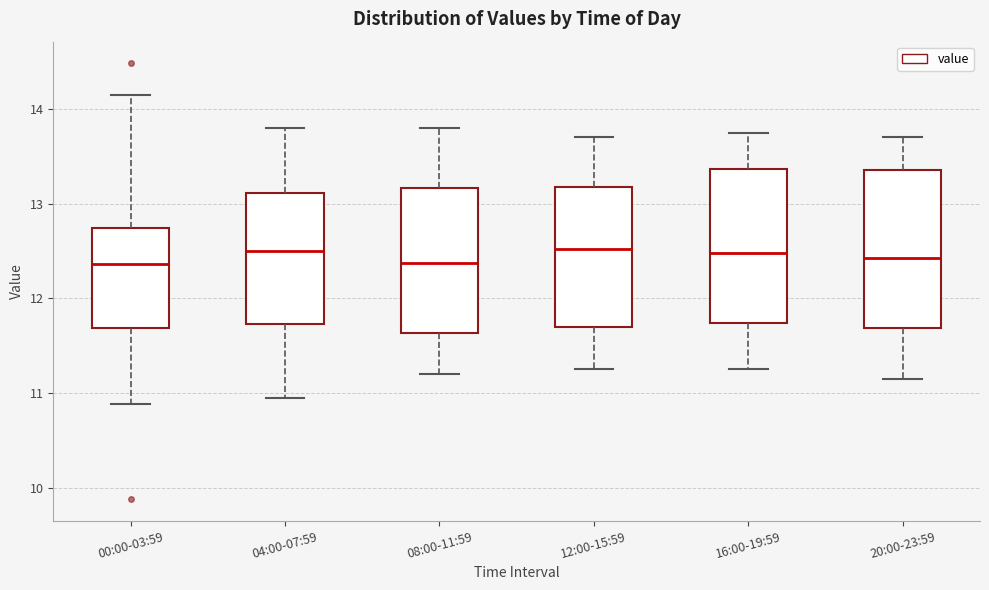

Reading left to right, read every box against the y-axis: the position of its median line, the range the box covers, and the ends of its whiskers. The values are not printed on the chart, so give them approximately, as read against the axis.

00:00-03:59: median 12.4, box 11.7 to 12.7, whiskers 10.9 to 14.2
04:00-07:59: median 12.5, box 11.7 to 13.1, whiskers 11.0 to 13.8
08:00-11:59: median 12.4, box 11.6 to 13.2, whiskers 11.2 to 13.8
12:00-15:59: median 12.5, box 11.7 to 13.2, whiskers 11.3 to 13.7
16:00-19:59: median 12.5, box 11.7 to 13.4, whiskers 11.3 to 13.8
20:00-23:59: median 12.4, box 11.7 to 13.4, whiskers 11.2 to 13.7